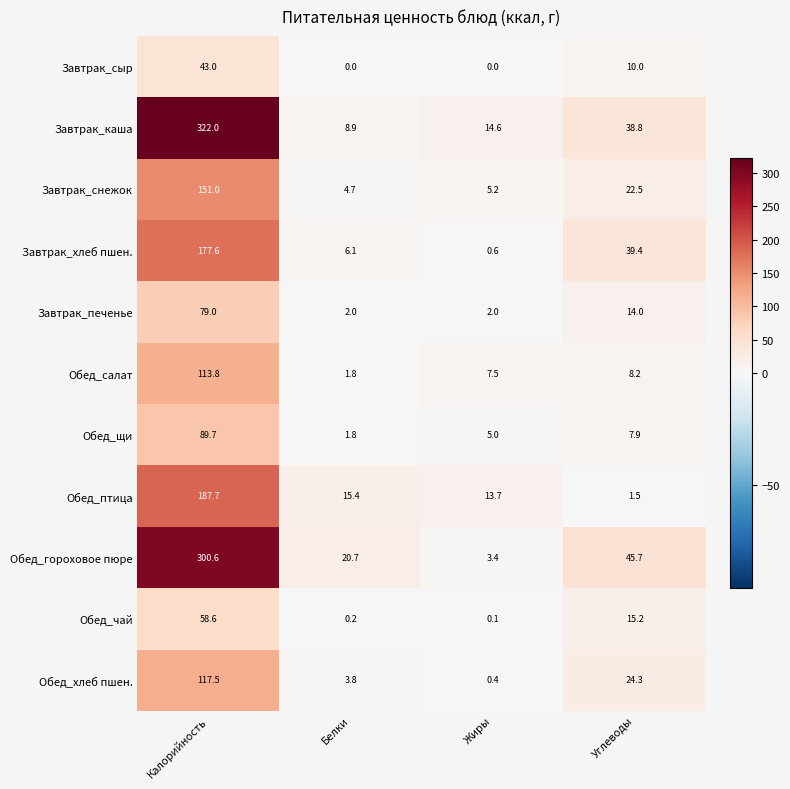

The value of Обед_салат at Белки is 1.8. True or false?

True